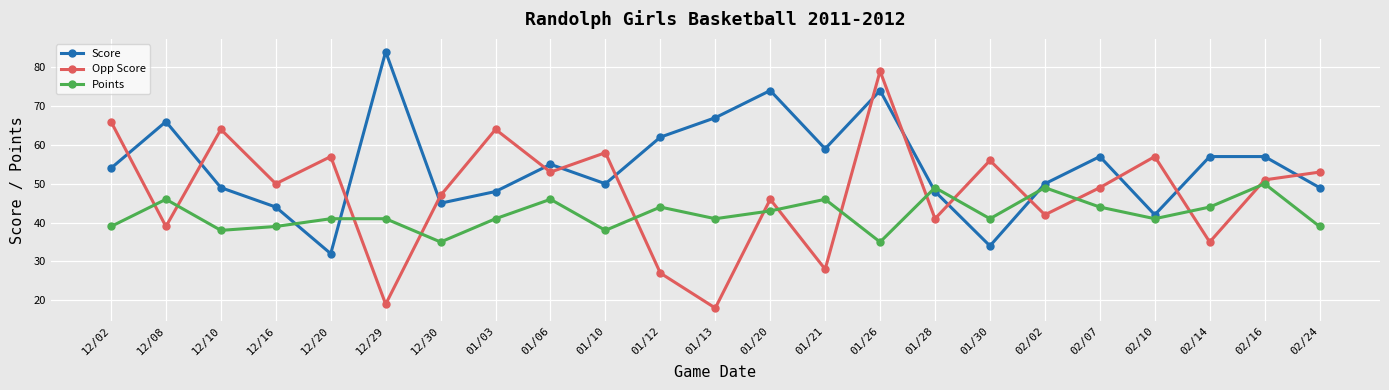

Where do Points and Opp Score first cross each other?

12/02 and 12/08